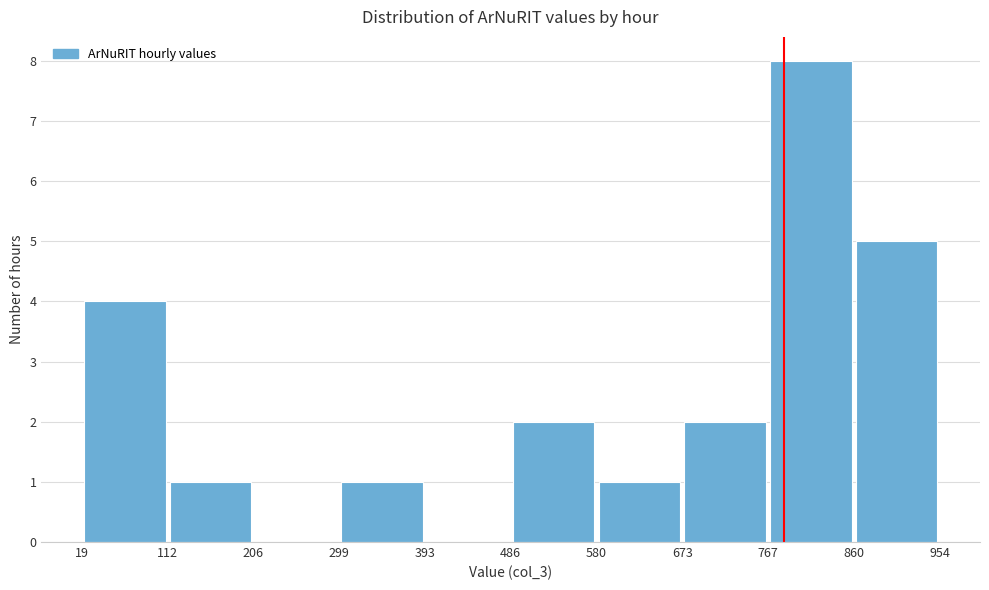

Reading left to right, list every bar in this chart as the range it spans on the x-axis followed by its height. The values are not printed on the chart, so give them approximately, as read against the axis.

19 to 112: 4
112 to 206: 1
206 to 299: 0
299 to 393: 1
393 to 486: 0
486 to 580: 2
580 to 673: 1
673 to 767: 2
767 to 860: 8
860 to 954: 5